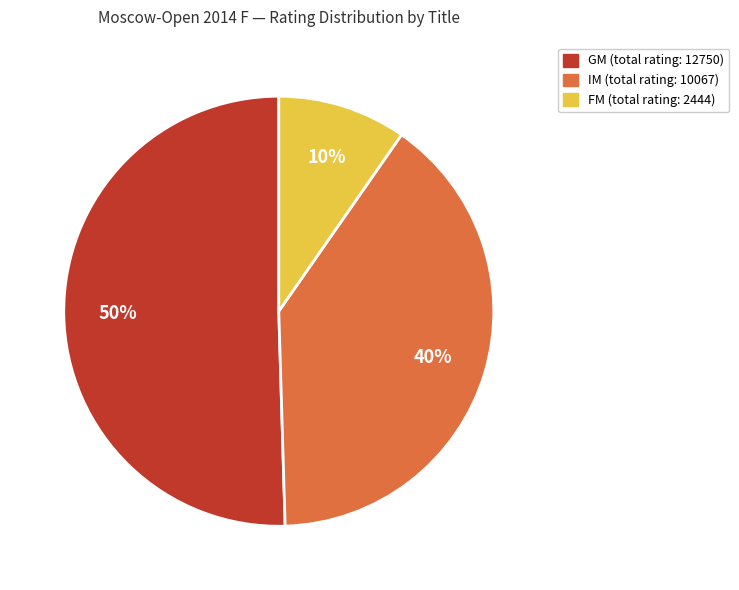

To the nearest percent, what is the average slice percentage?

33%